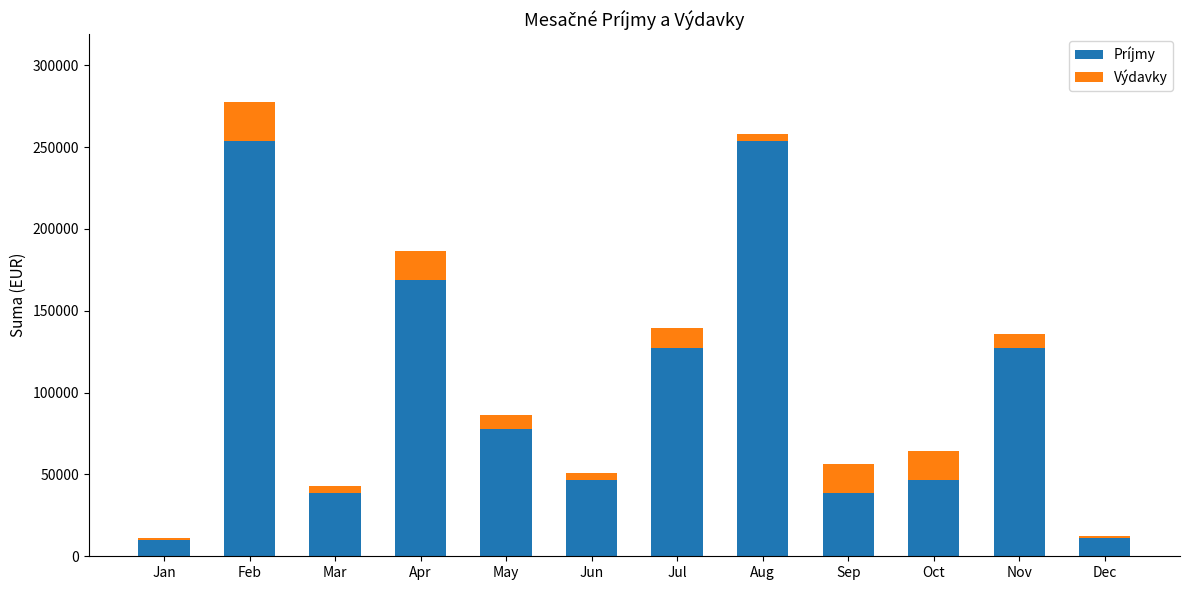

What is the lowest value of the Príjmy series?

10000